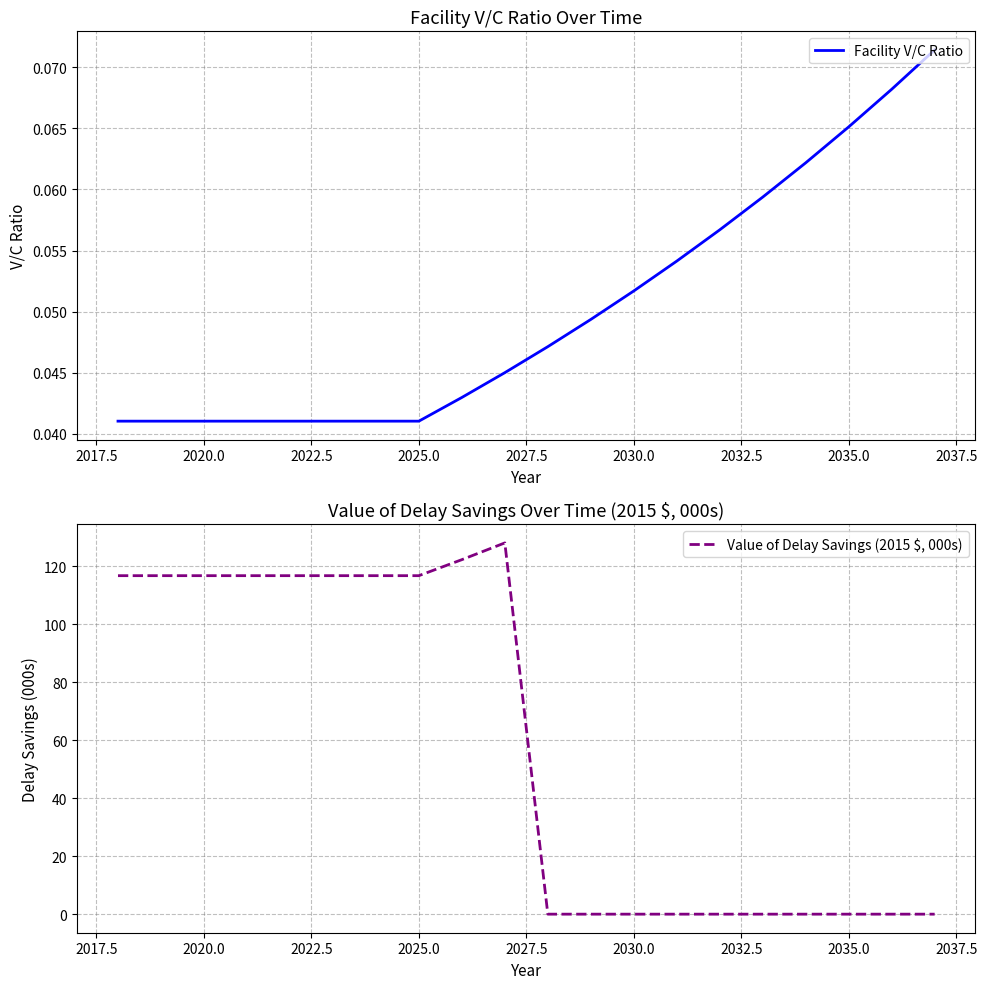

Which series ends up on top after the final intersection of Facility V/C Ratio and Value of Delay Savings (2015 $, 000s)?

Facility V/C Ratio